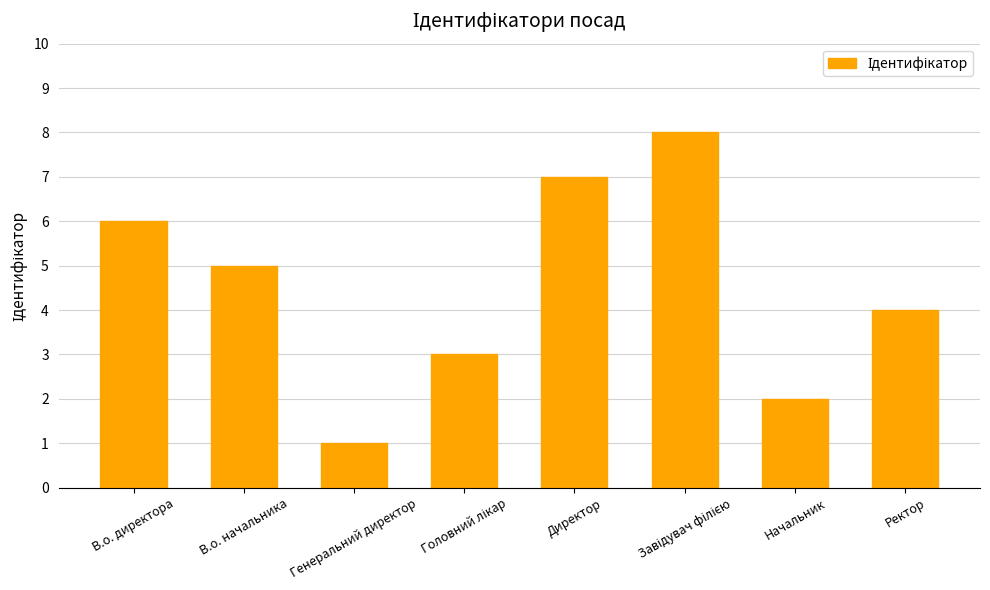

What is the greatest value displayed?

8